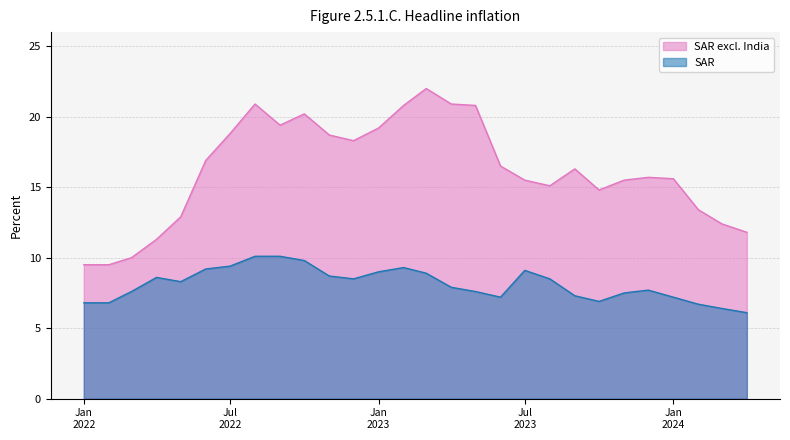

How many interior local valleys does the SAR series have?

4